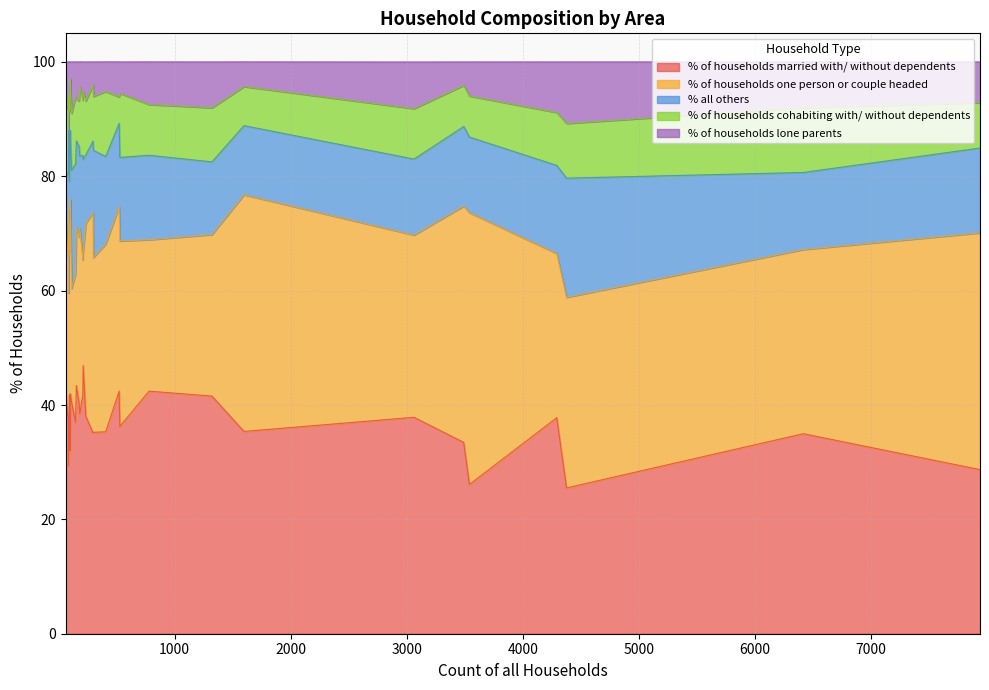

Is it true that % all others equals 4.3 at Holt?

False